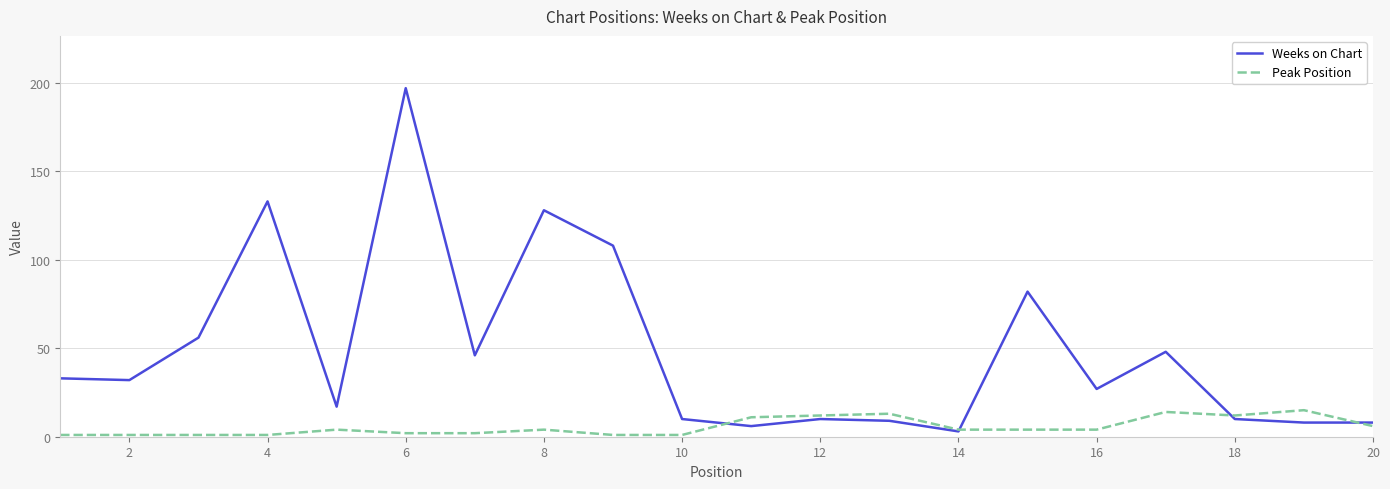

Which series has the largest total across all categories?

Weeks on Chart